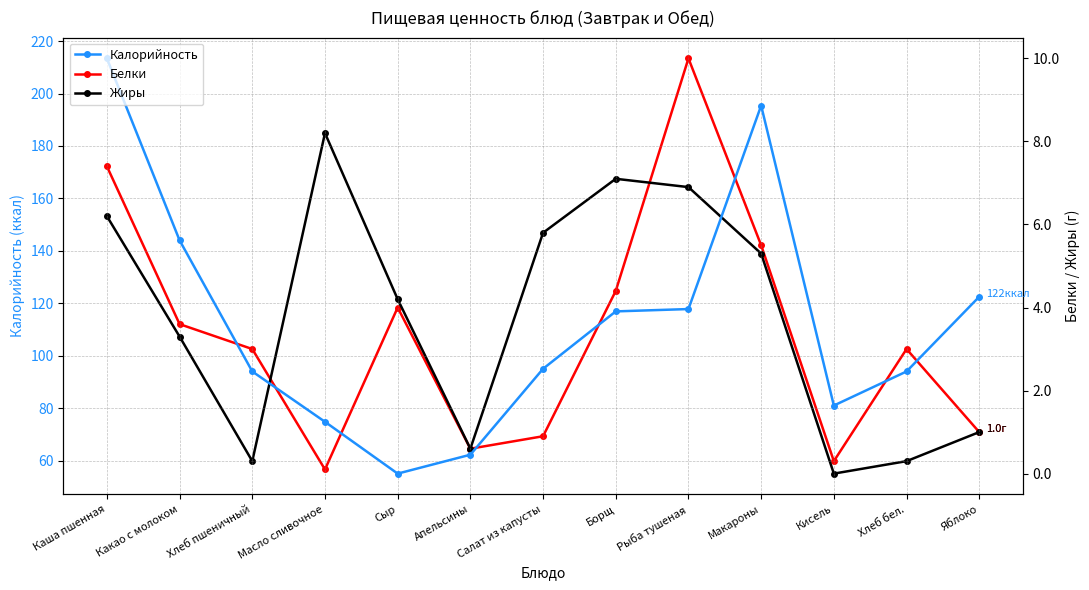

What position from the right is Яблоко?

1